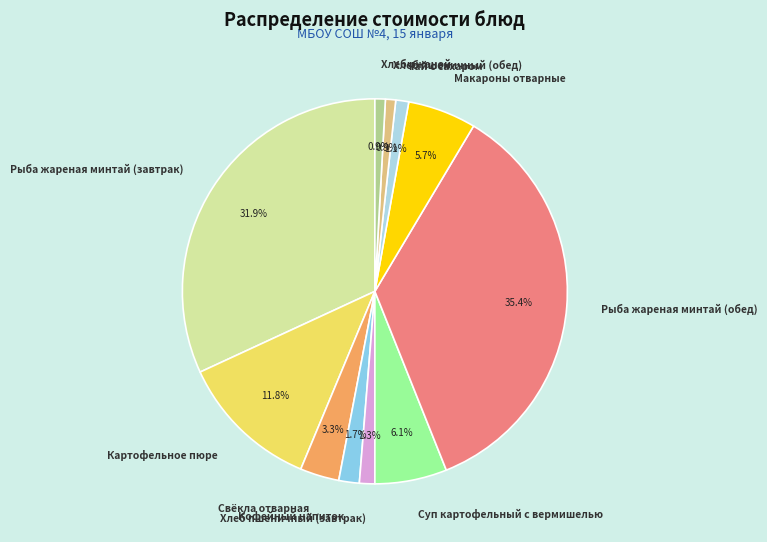

What portion of the pie excludes Хлеб ржаной?

99.1%